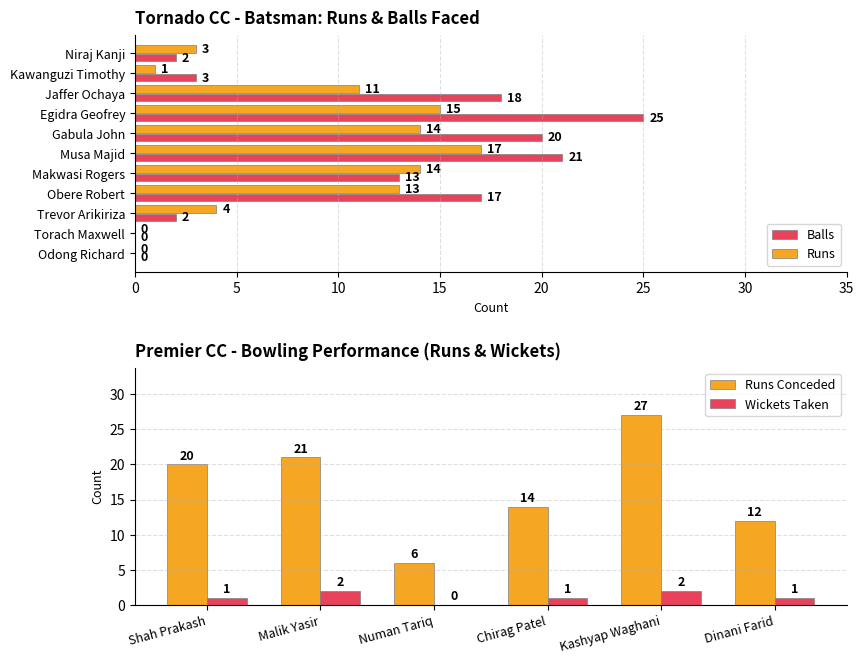

What is the value of the Runs Conceded bar at the 3rd from the left?

6